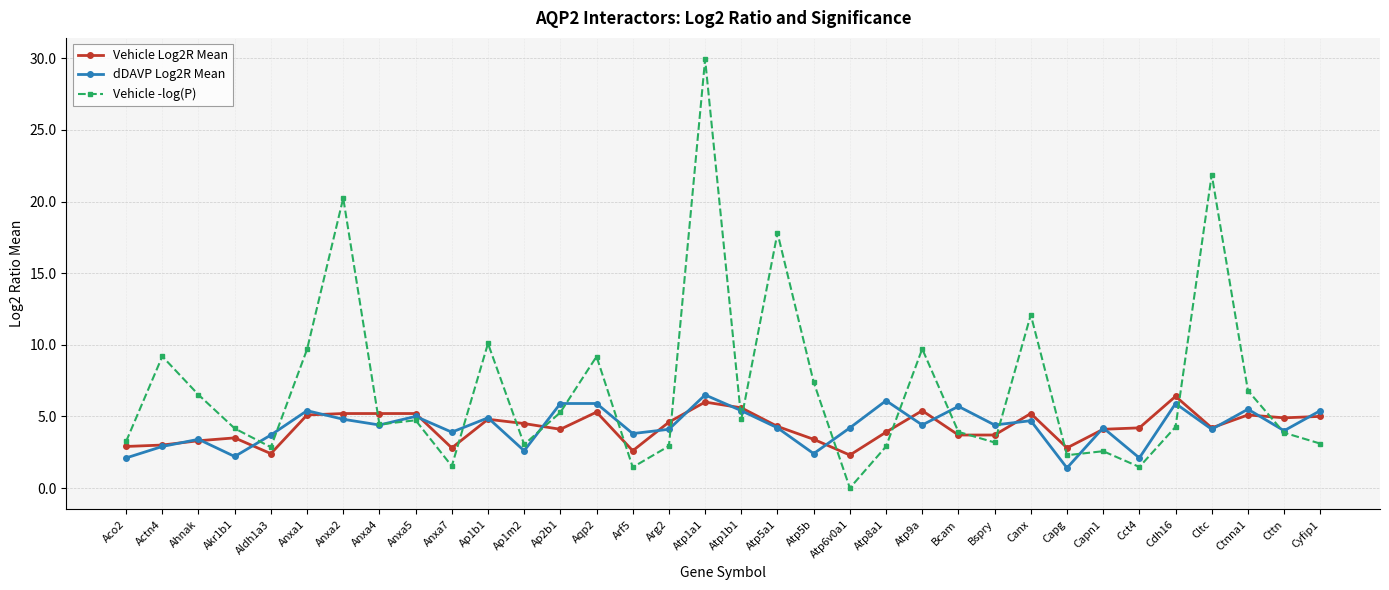

What are all the series names shown in the legend?

Vehicle Log2R Mean, dDAVP Log2R Mean, Vehicle -log(P)